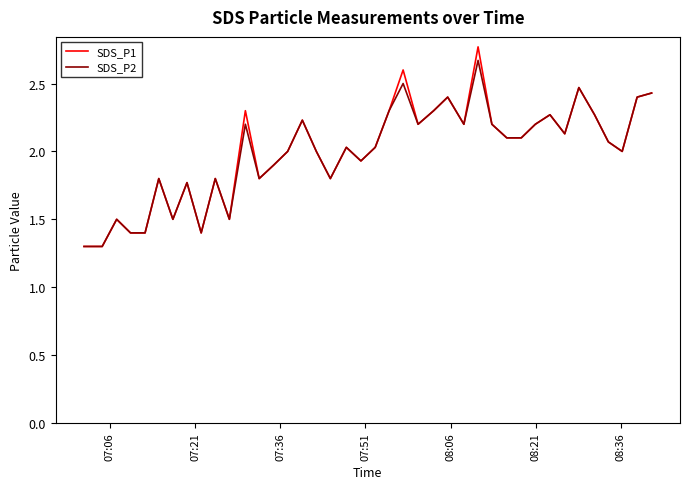

What is the minimum value shown in the chart?

1.3